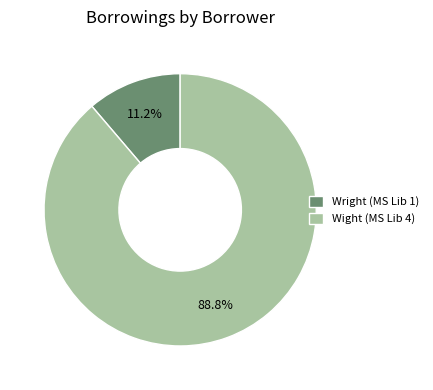

To the nearest percent, what is the average slice percentage?

50%